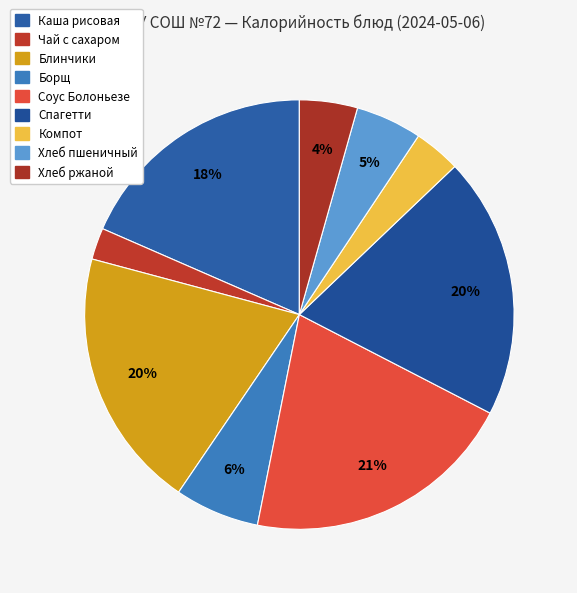

How many segments does this pie chart have?

9